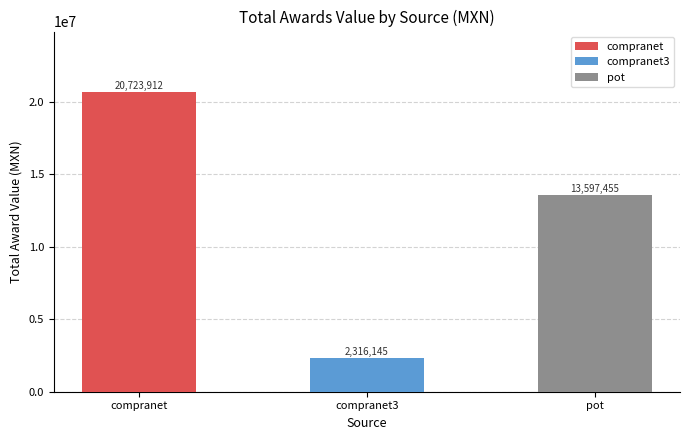

Rank the categories by value from highest to lowest.

compranet, pot, compranet3